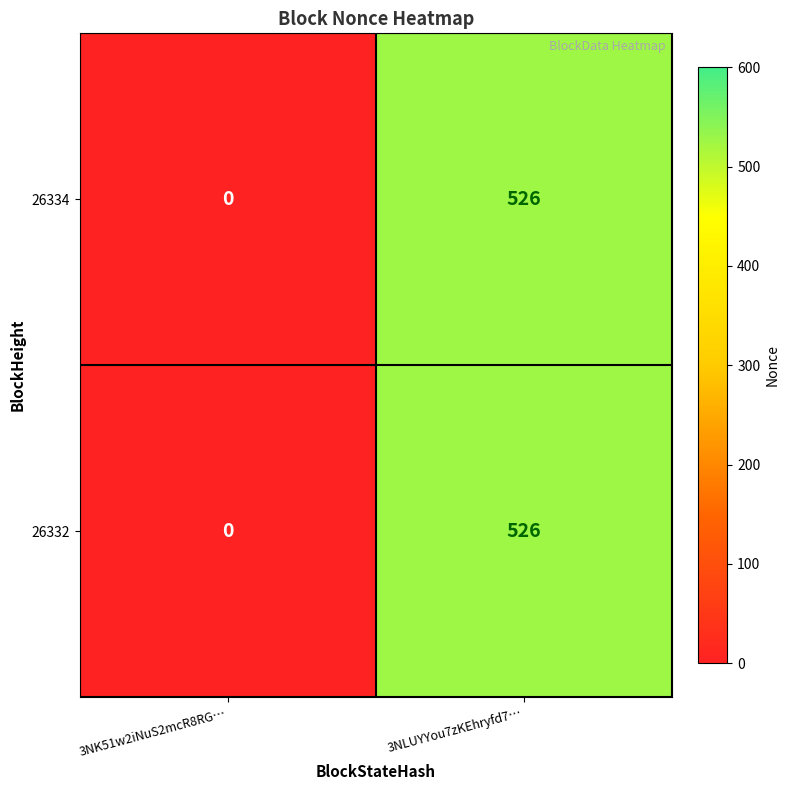

What is the difference between the 26332 values at 3NK51w2iNuS2mcR8RG… and 3NLUYYou7zKEhryfd7…?

526